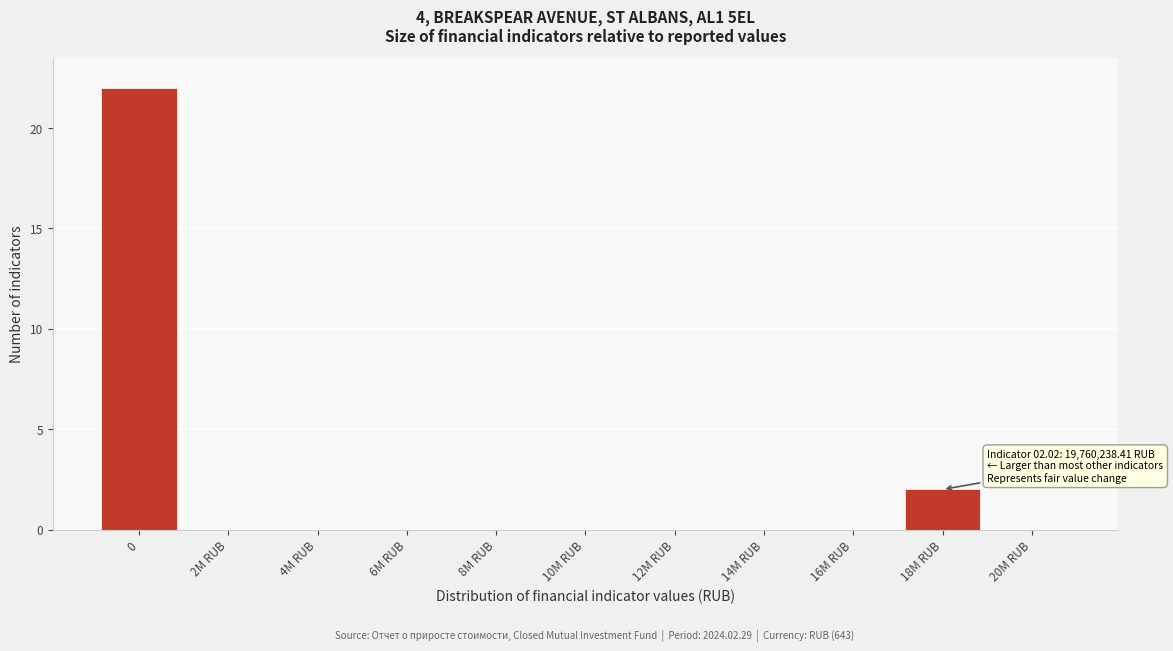

Reading left to right, what are all the values shown in this chart?

0=22	2M RUB=0	4M RUB=0	6M RUB=0	8M RUB=0	10M RUB=0	12M RUB=0	14M RUB=0	16M RUB=0	18M RUB=2	20M RUB=0